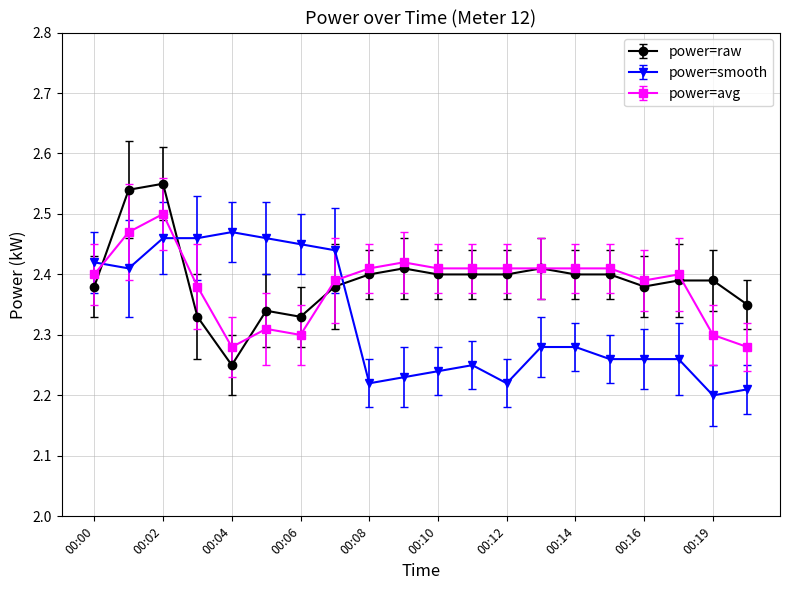

Which series ends up on top after the final intersection of power=smooth and power=raw?

power=raw